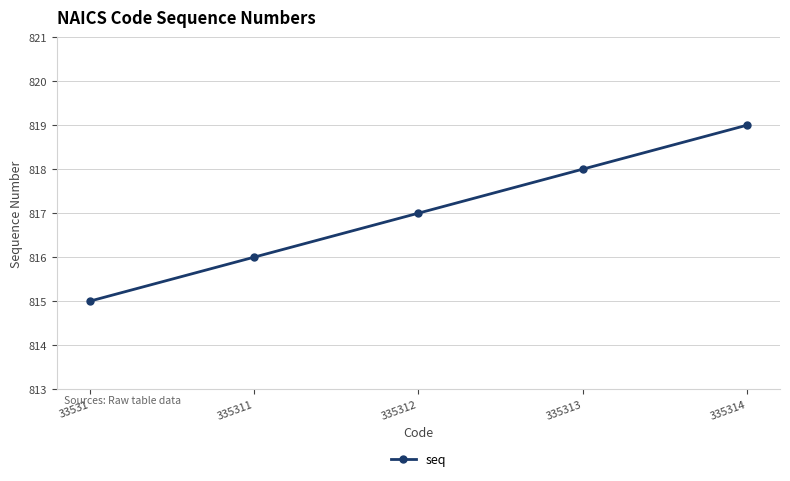

Which category has the highest value across all series?

335314